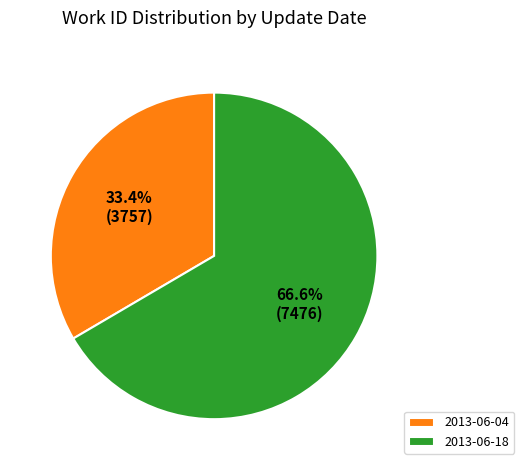

Count the number of slices in the pie.

2